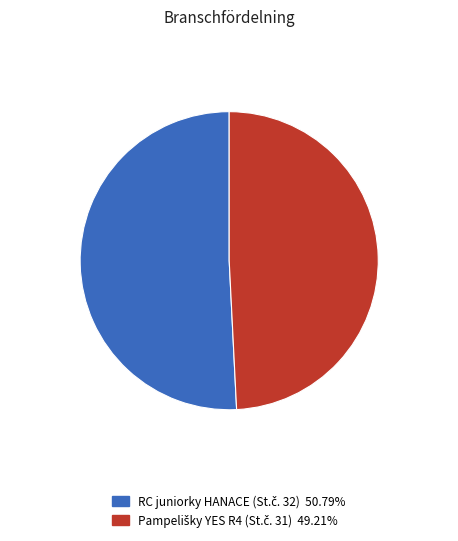

Is there any slice that represents more than half of the pie?

Yes